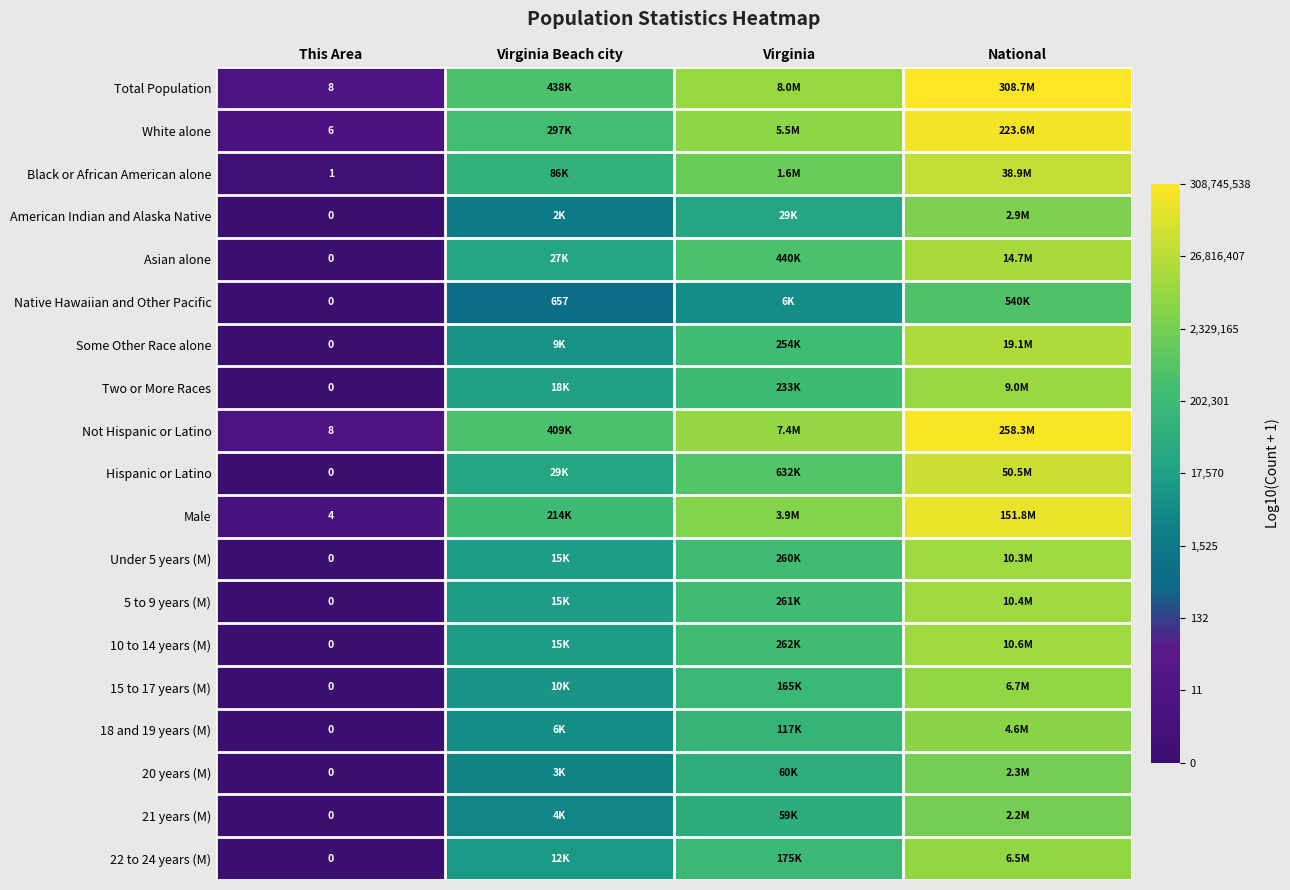

What is the spread (max minus min) of values at This Area?

8.0